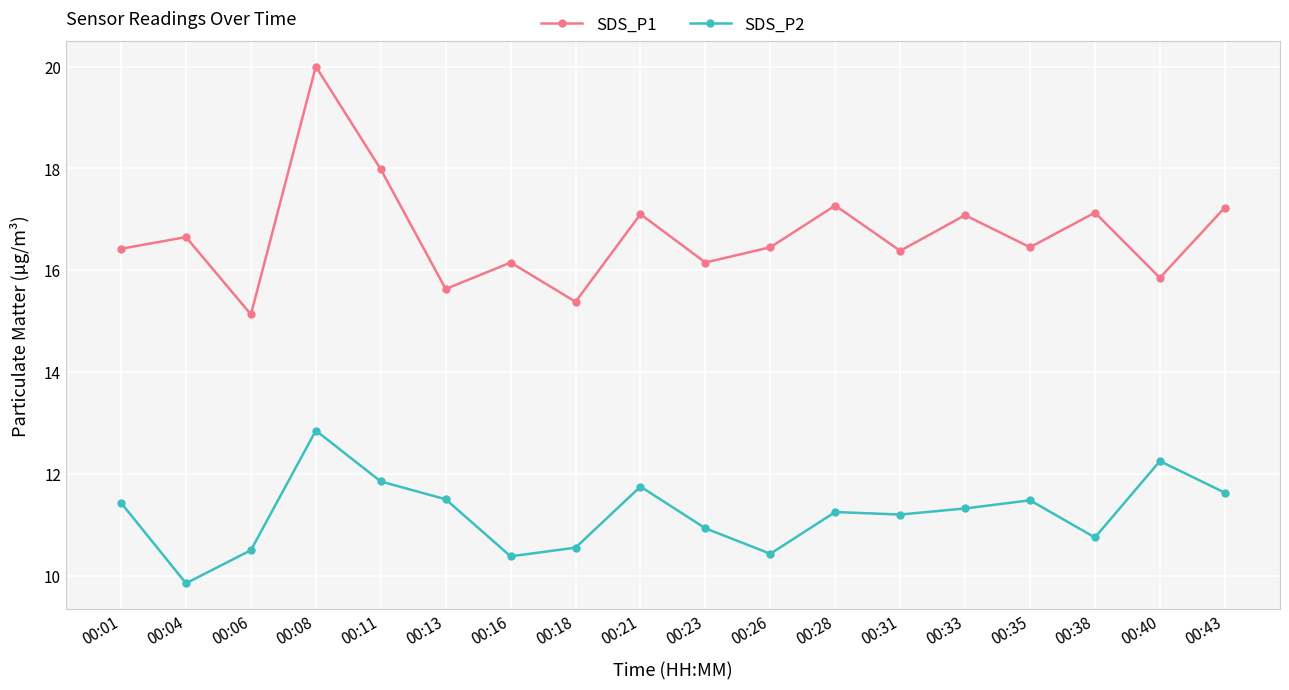

True or false: SDS_P2 and SDS_P1 intersect in this chart.

False